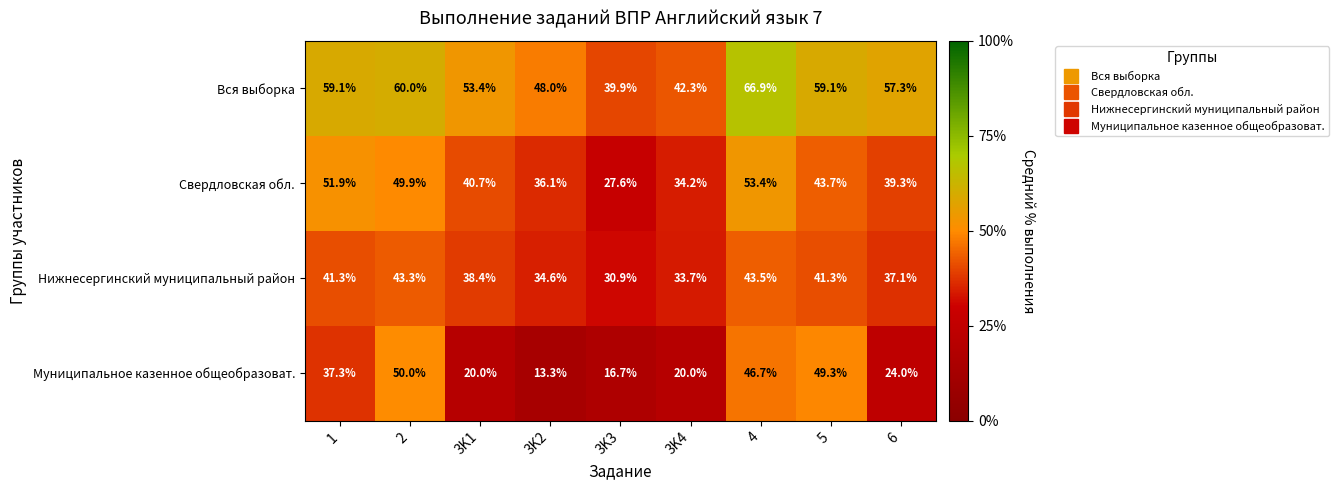

True or false: Нижнесергинский муниципальный район has a value of 41.3 at 1.

True